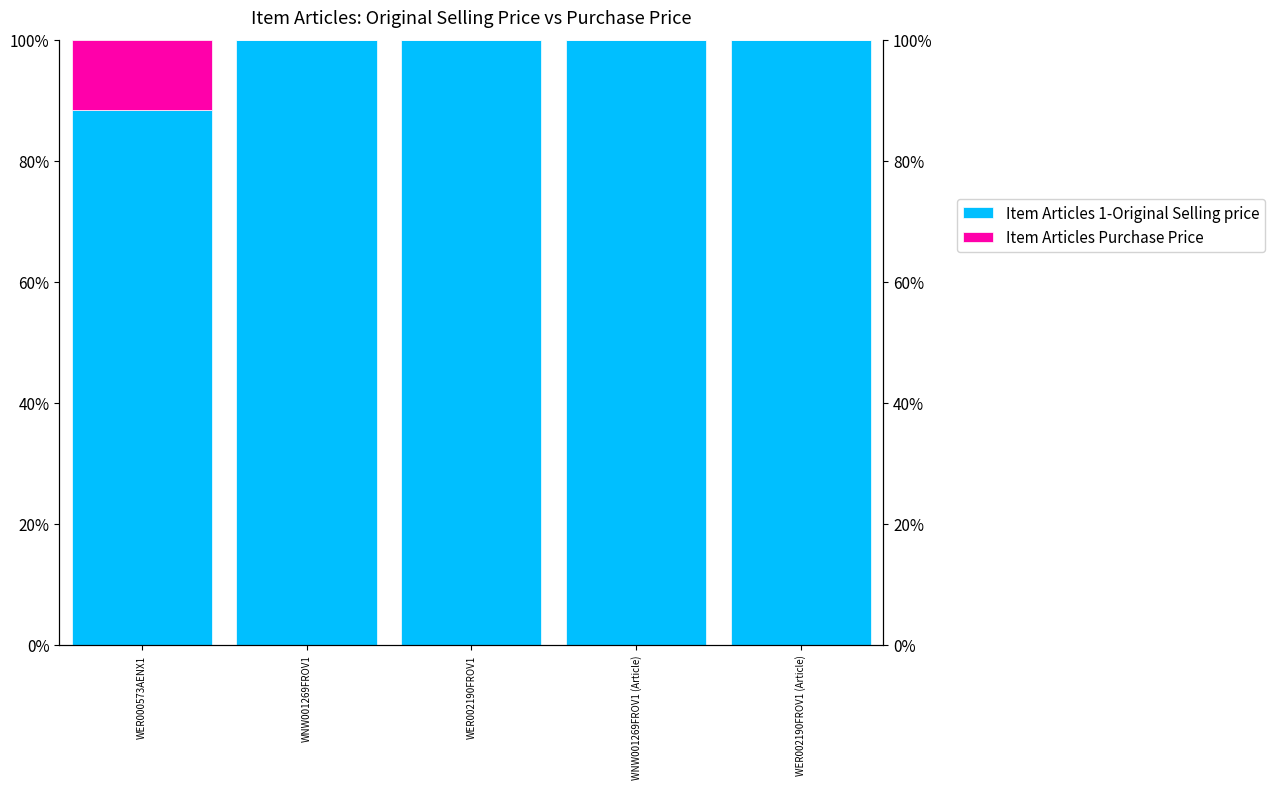

Is it true that Item Articles Purchase Price equals 0.0 at WER002190FROV1 (Article)?

True